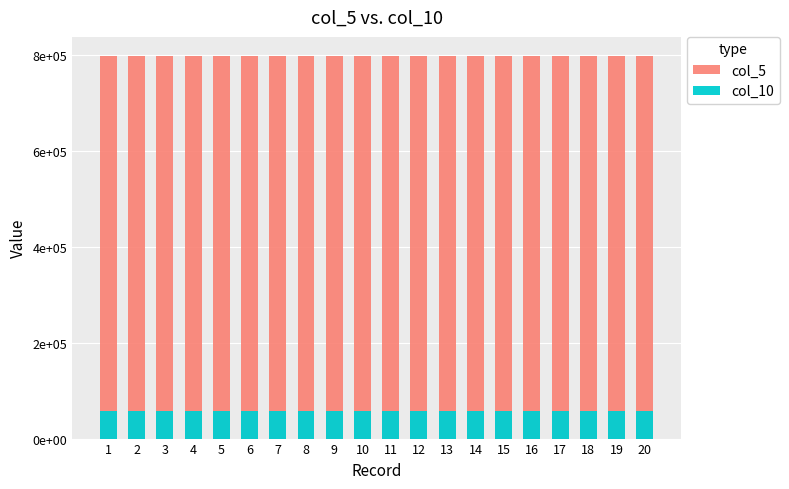

What is the total value across all series at 8?

855456